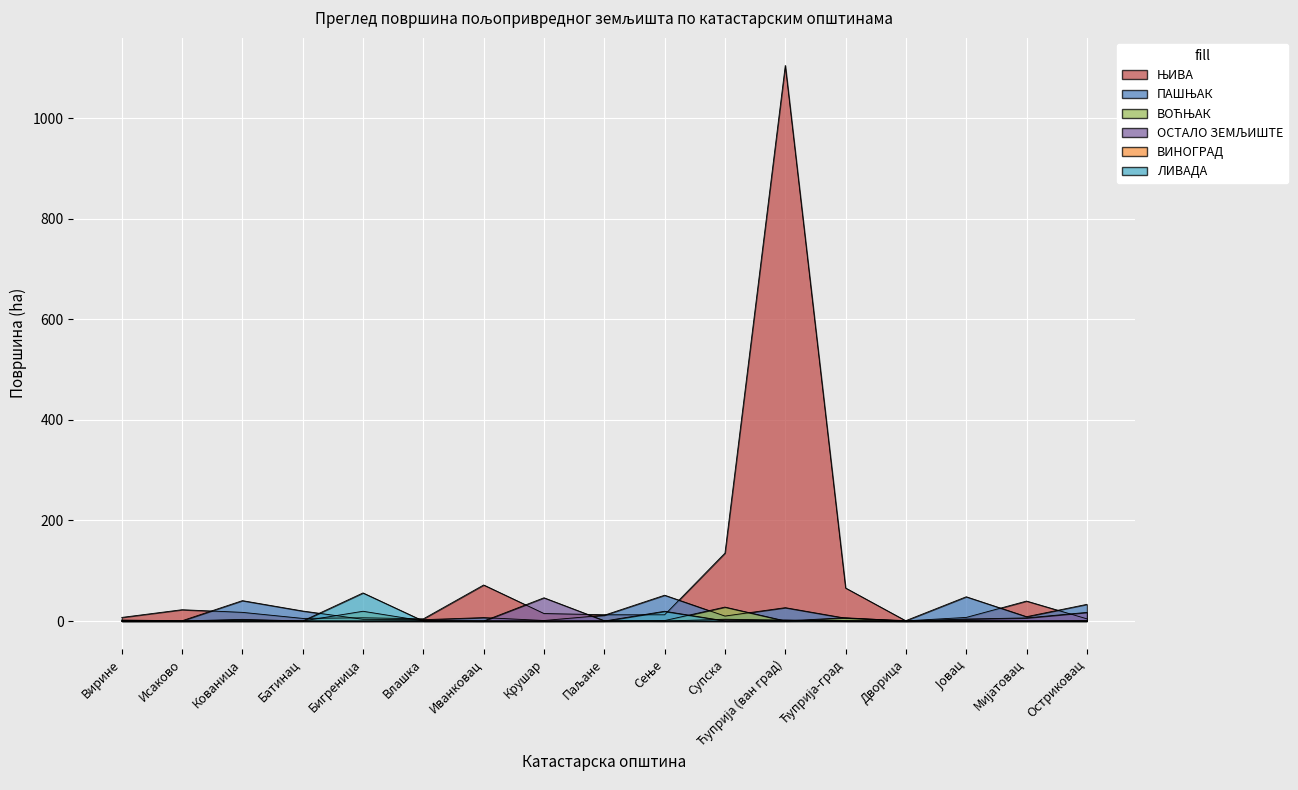

What is the difference between the highest and lowest values at Влашка?

4.4